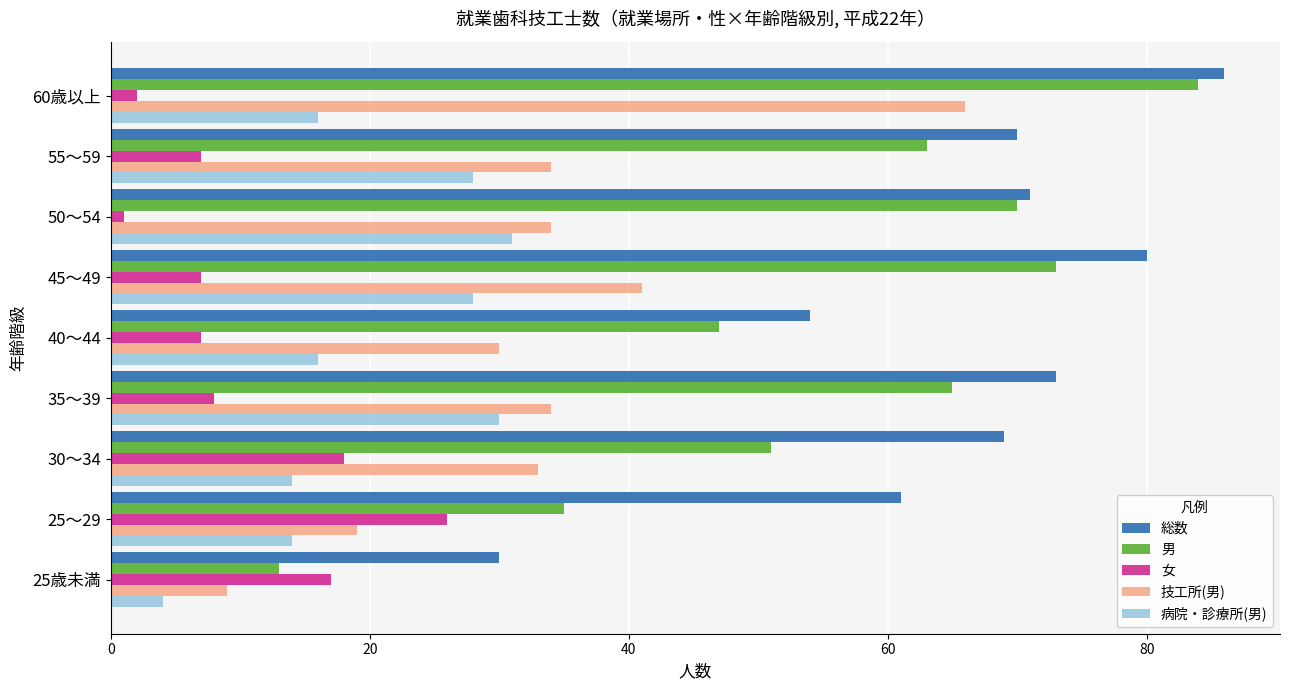

Rank the series at 35～39 from lowest to highest value.

女, 病院・診療所(男), 技工所(男), 男, 総数